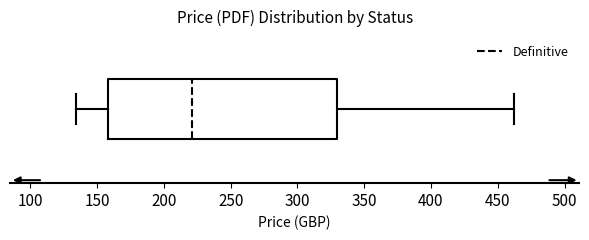

Where is the right edge of the box on the x-axis? The values are not printed on the chart, so give them approximately, as read against the axis.

330